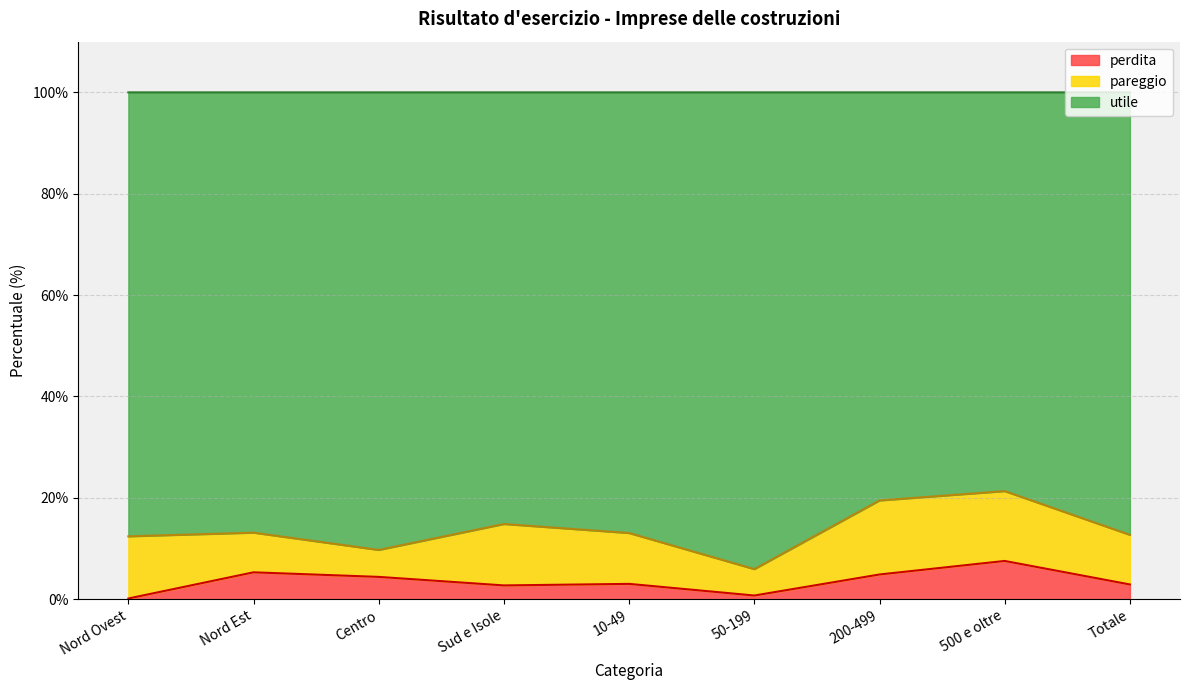

What is the smallest value displayed?

0.1